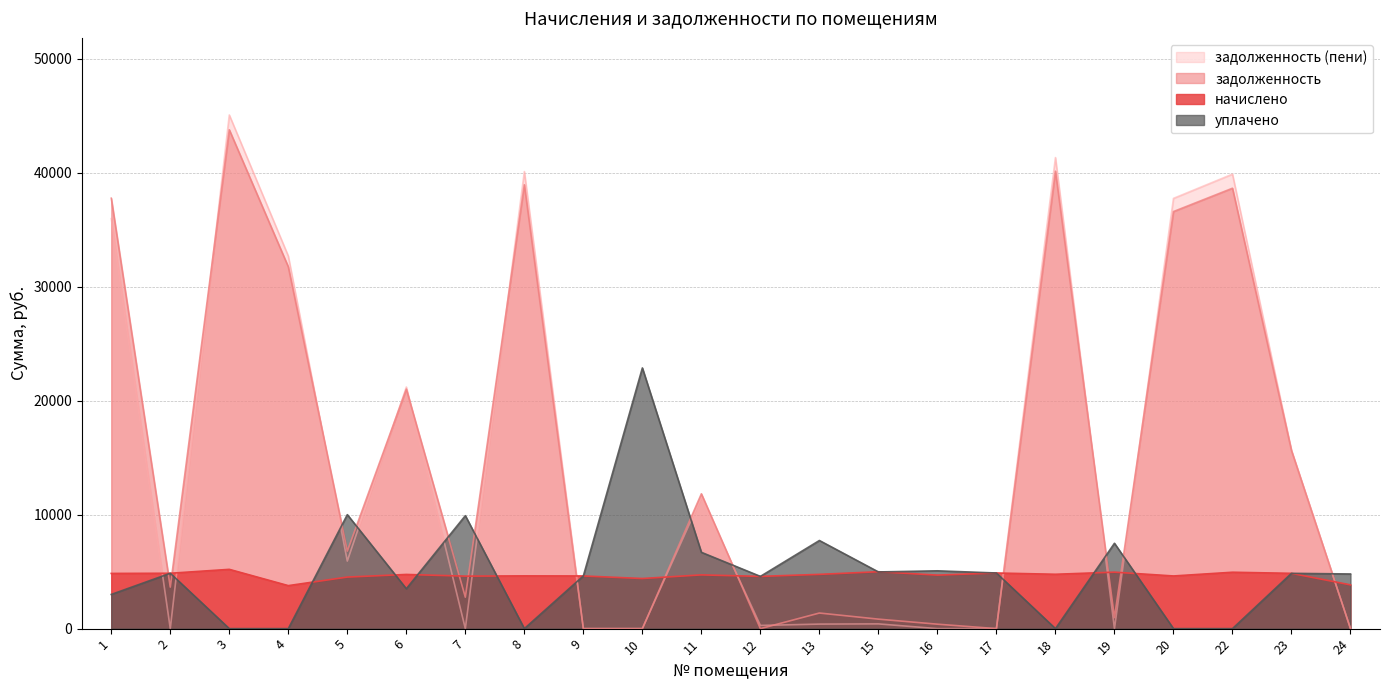

List the series in order of their peak value, lowest first.

начислено, уплачено, задолженность, задолженность (пени)